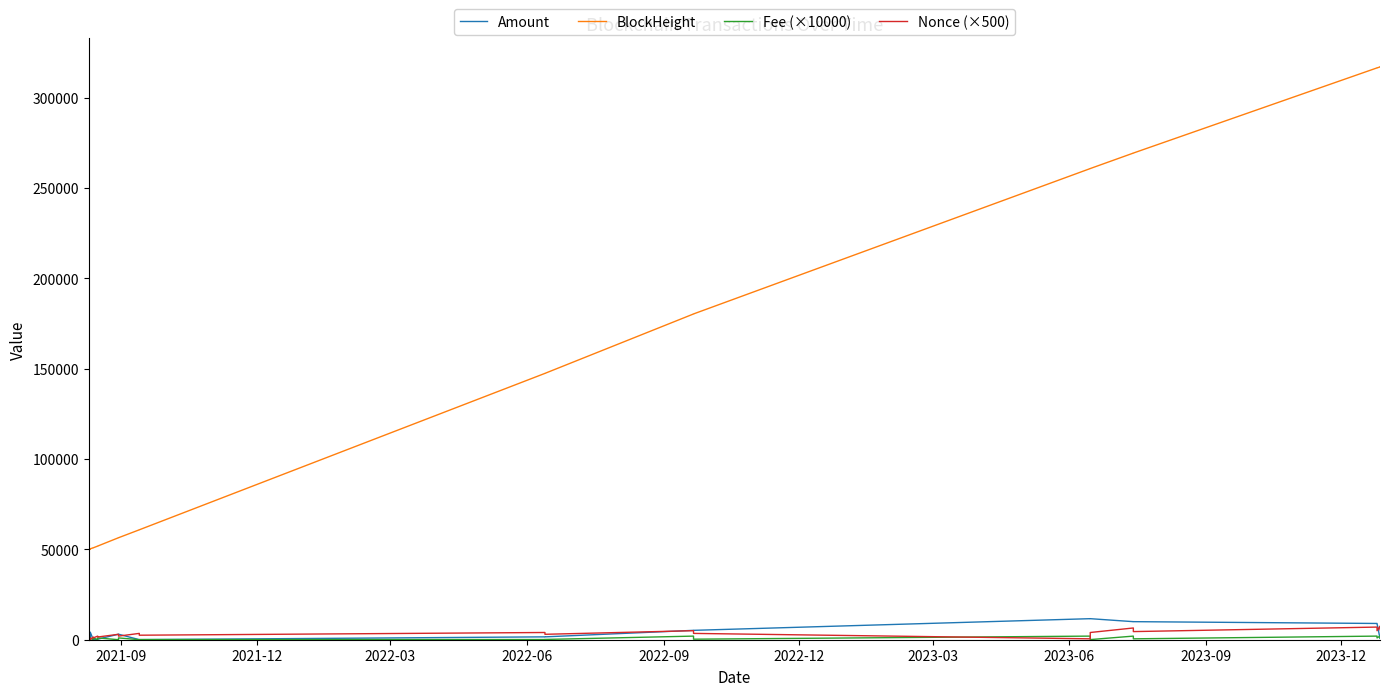

What is the value of the BlockHeight point at the 14th from the left?

147439.0